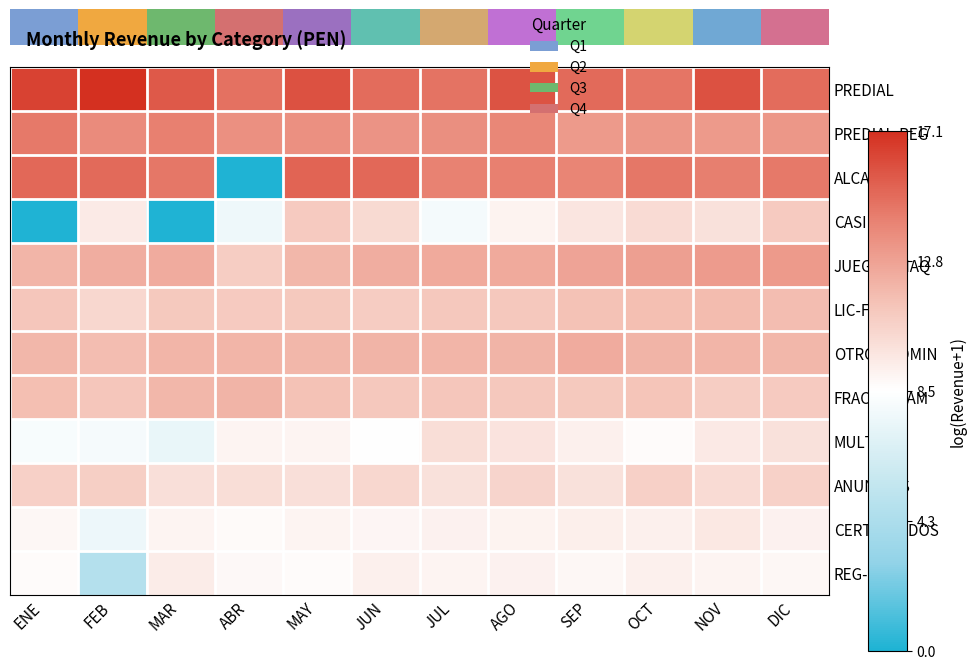

Between OCT and JUN, which is larger?

JUN